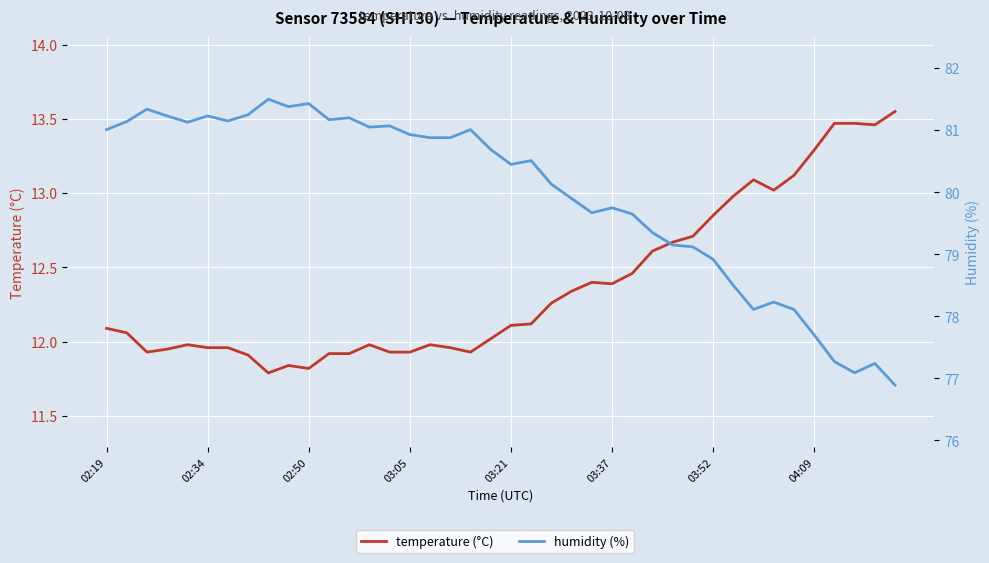

The temperature (°C) series shows 12.0 at 17. True or false?

True